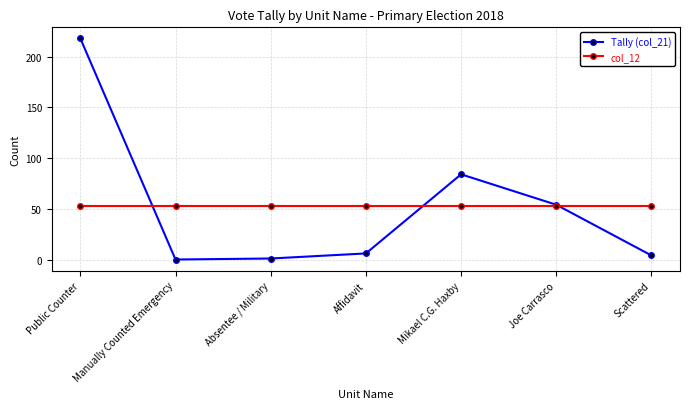

Where is the first local maximum for Tally (col_21)?

Mikael C.G. Haxby